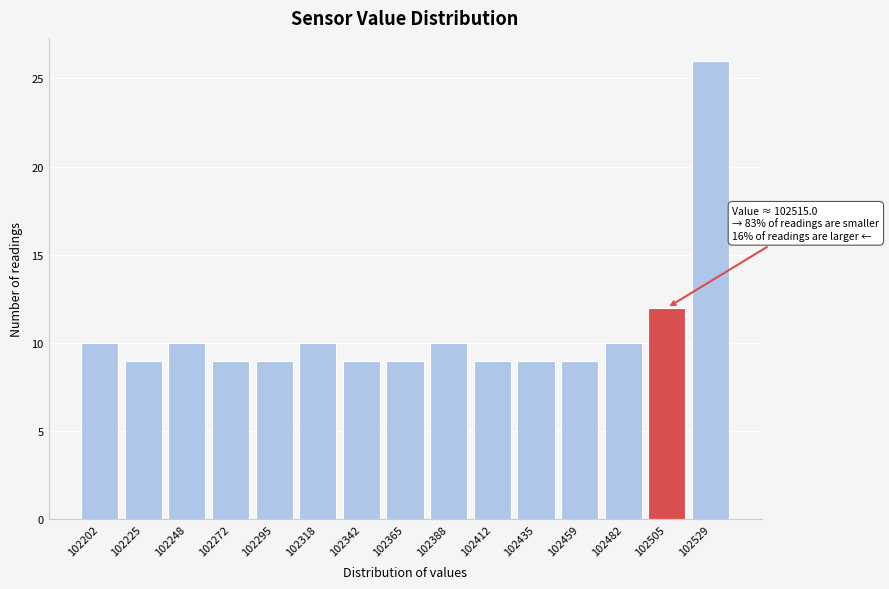

Reading left to right, what are all the values shown in this chart?

102202=10	102225=9	102248=10	102272=9	102295=9	102318=10	102342=9	102365=9	102388=10	102412=9	102435=9	102459=9	102482=10	102505=12	102529=26